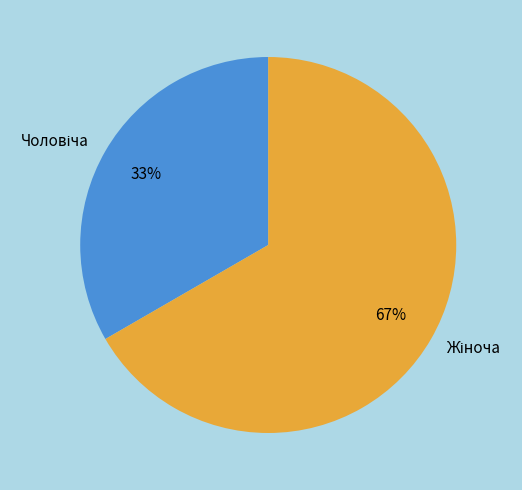

To the nearest percent, what is the average slice percentage?

50%